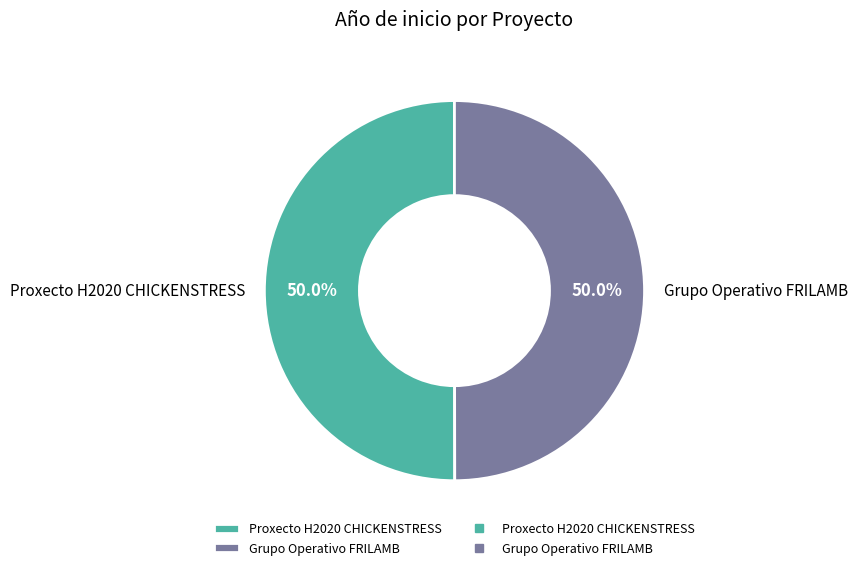

What is the ratio of the value at Proxecto H2020 CHICKENSTRESS to the value at Grupo Operativo FRILAMB?

1.0